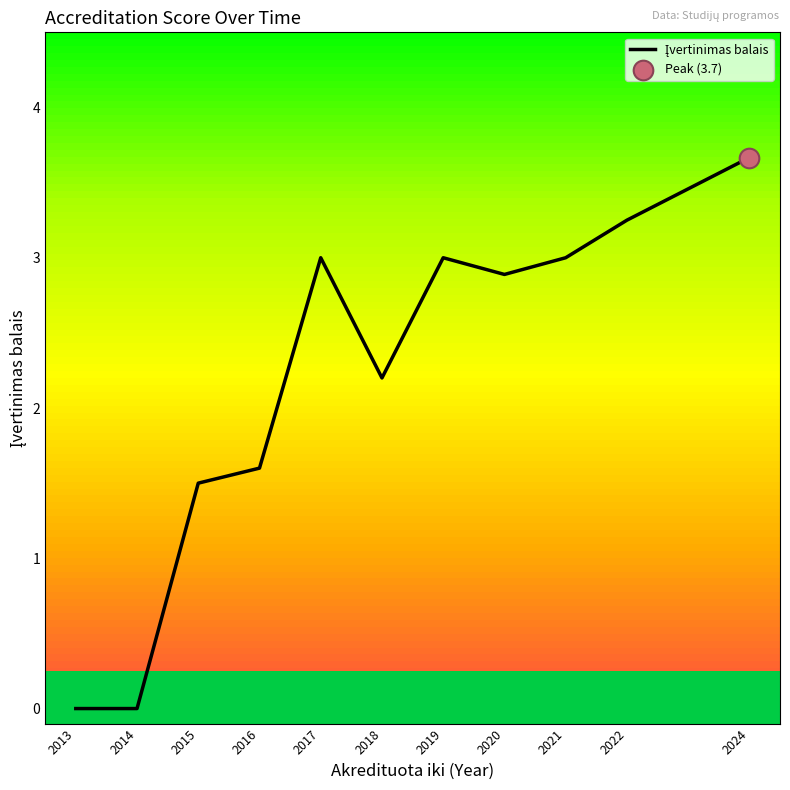

Between 2015 and 2020, which is larger?

2020